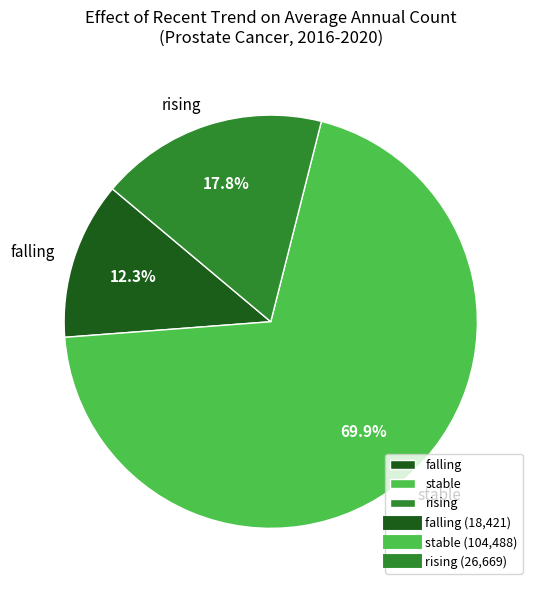

Which slice is the largest?

stable